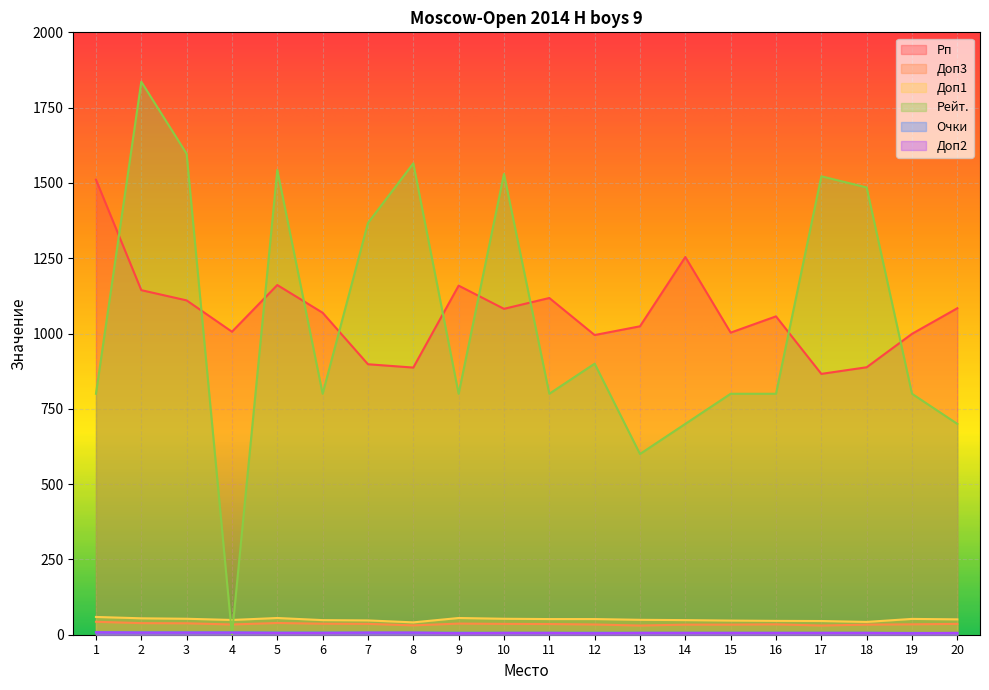

Is it true that Рейт. equals 2645.3 at 10?

False